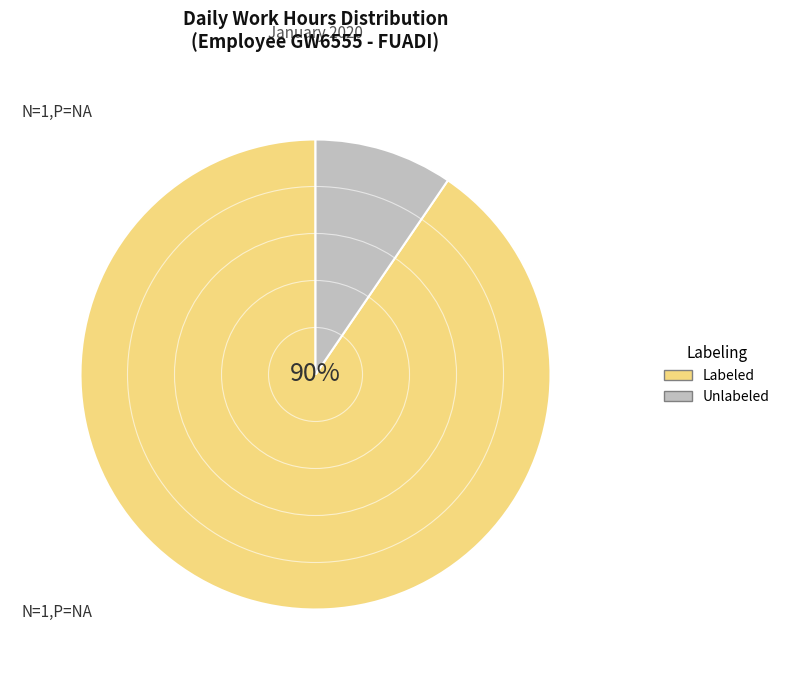

Which has a higher value, Labeled or Unlabeled?

Labeled